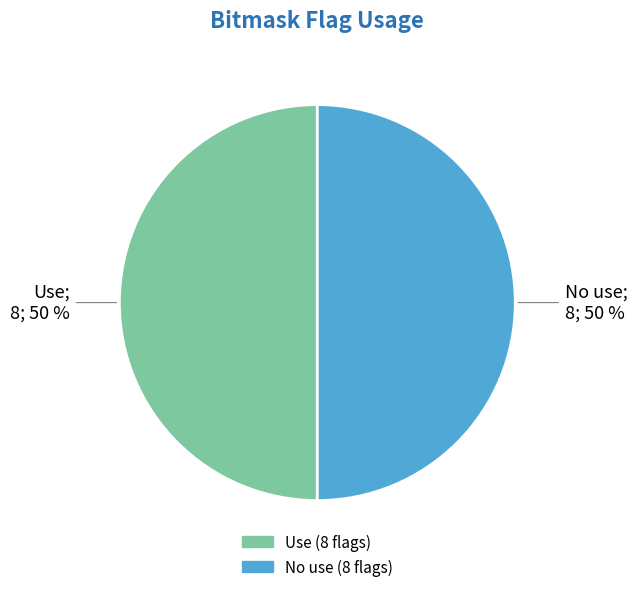

To the nearest percent, what percentage of the pie is Use?

50%